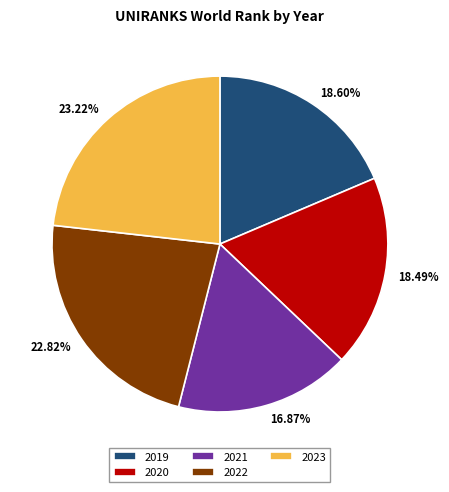

Is 2020 the majority of the pie?

No